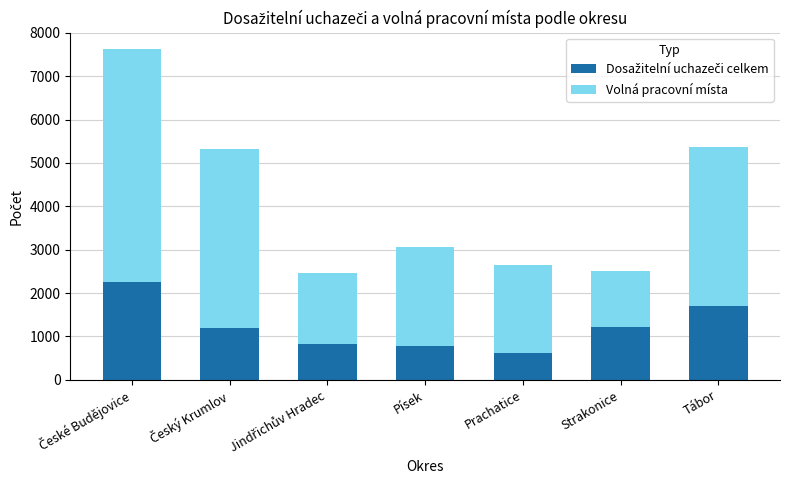

What is the total value across all series at Tábor?

5371